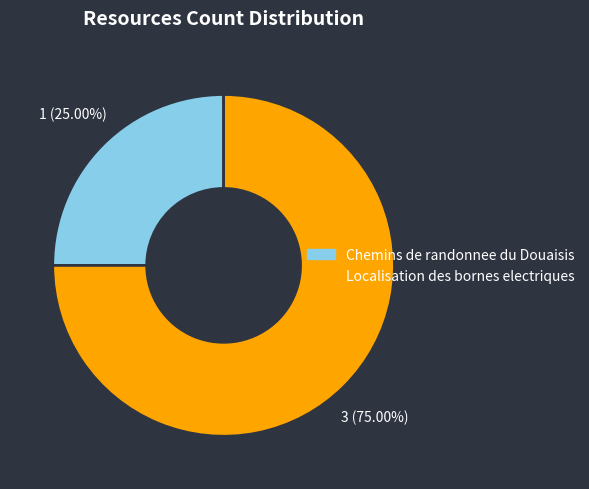

What is the ratio of the value at Localisation des bornes electriques to the value at Chemins de randonnee du Douaisis?

3.0